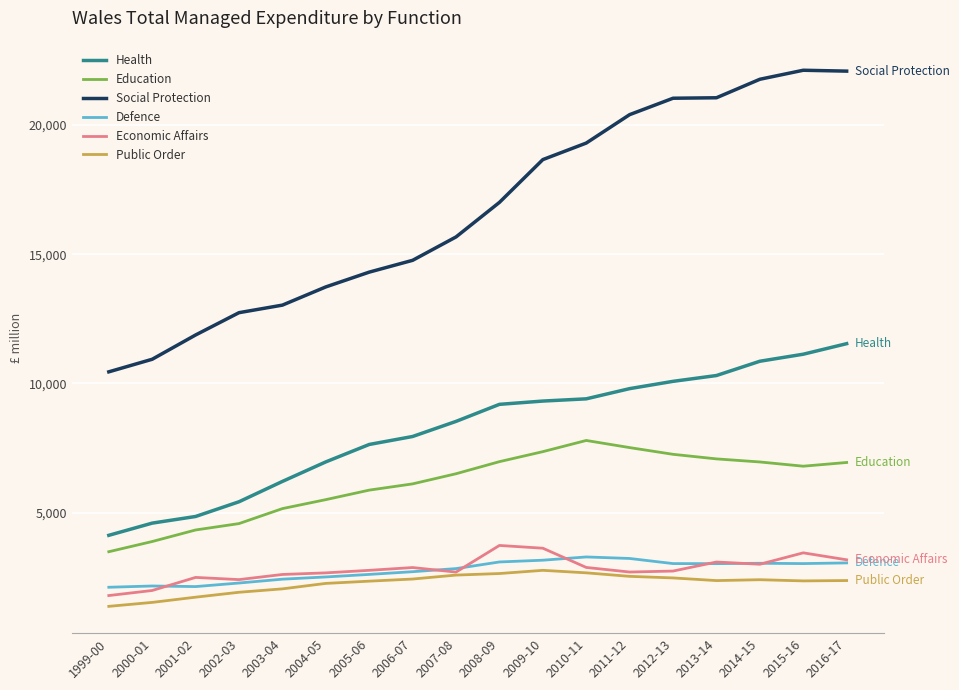

Rank the series by their maximum value, from highest to lowest.

Social Protection, Health, Education, Economic Affairs, Defence, Public Order